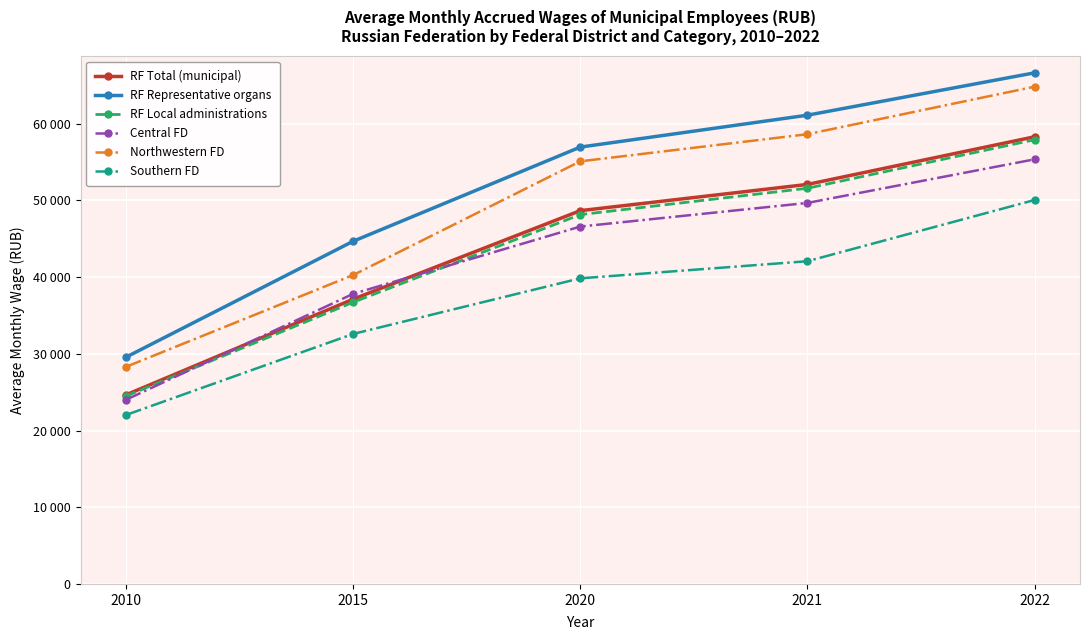

True or false: RF Representative organs and RF Total (municipal) intersect in this chart.

False